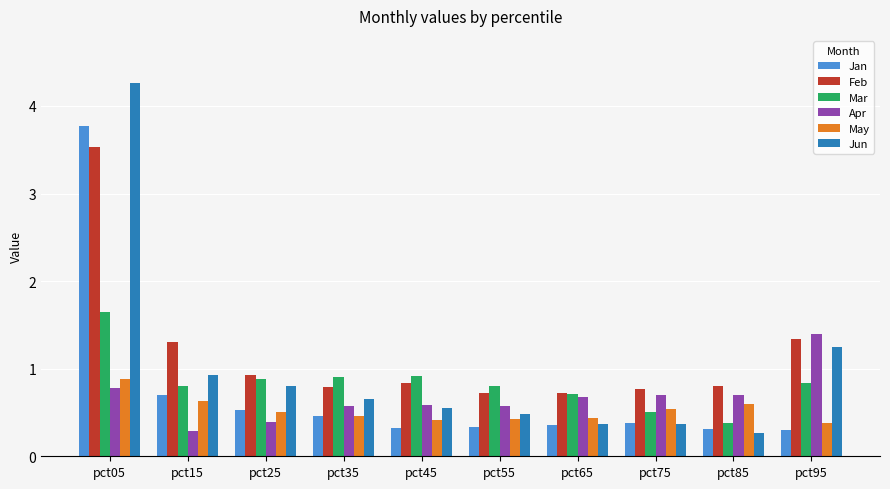

What is the smallest value displayed?

0.3